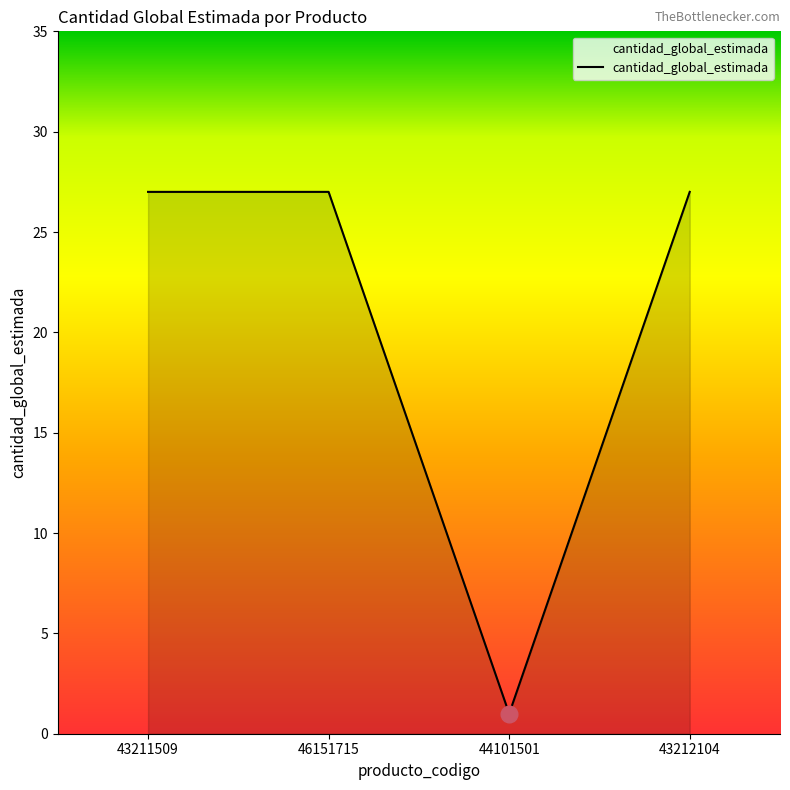

How many distinct data groups are displayed?

1